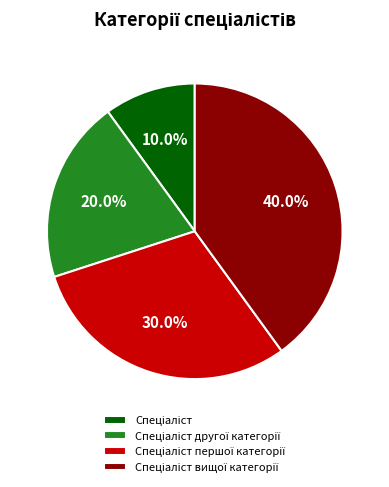

Does any single category account for the majority?

No